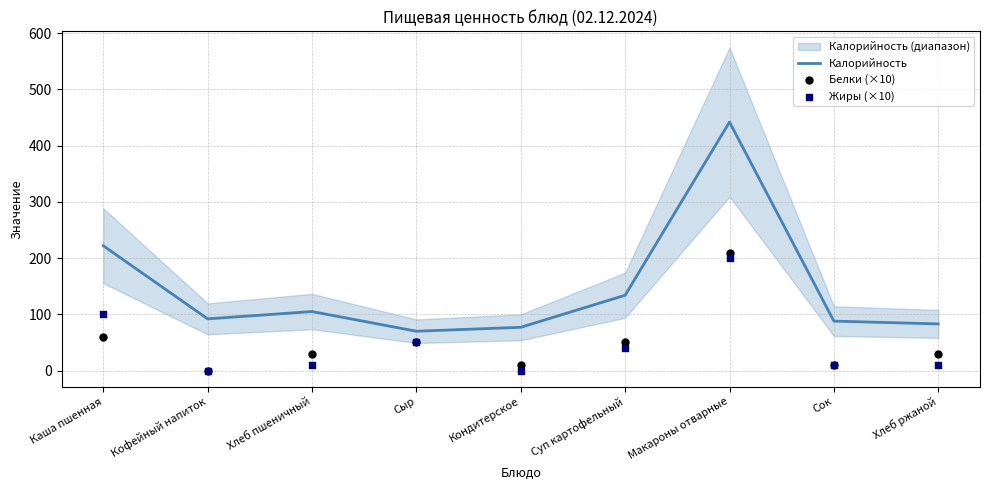

Which series reaches the maximum Y coordinate?

Калорийность